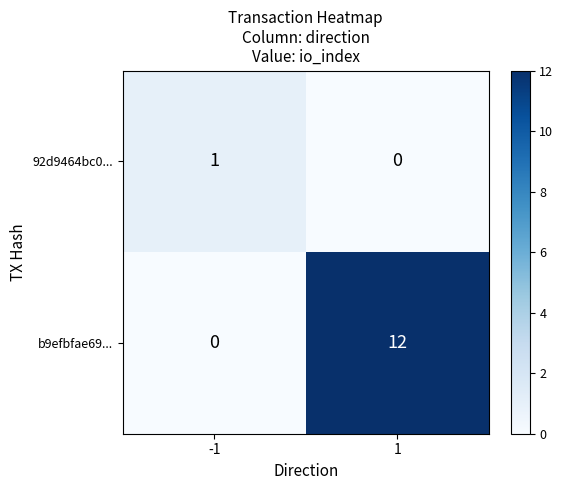

Count the number of data series in this chart.

2